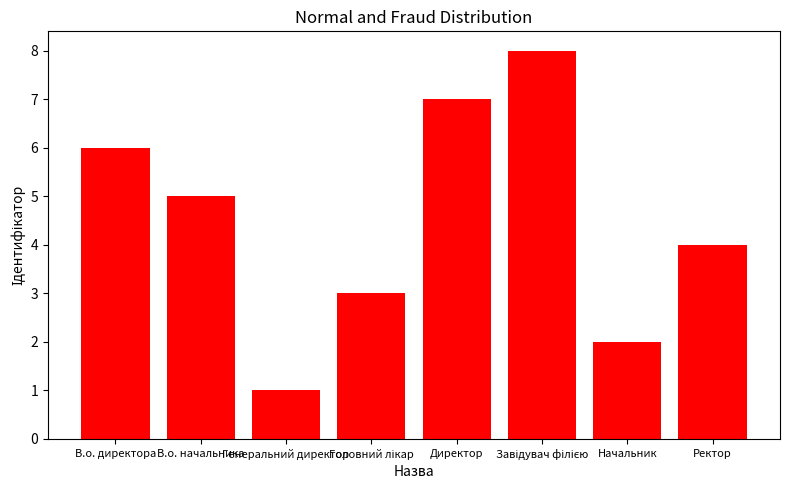

Reading left to right, what are all the values shown in this chart?

6	5	1	3	7	8	2	4